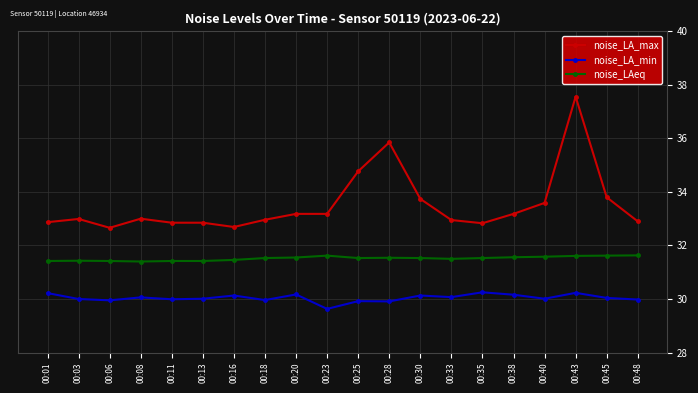

What is the sum of the noise_LA_max values at 00:25 and 00:20?

68.0